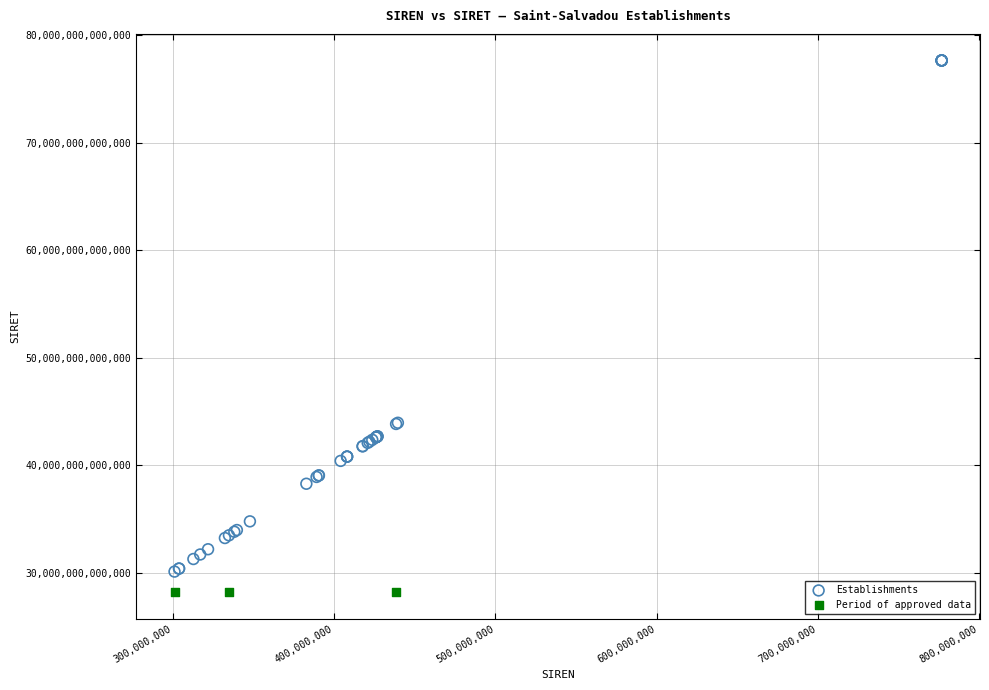

Which series reaches the maximum Y coordinate?

Establishments